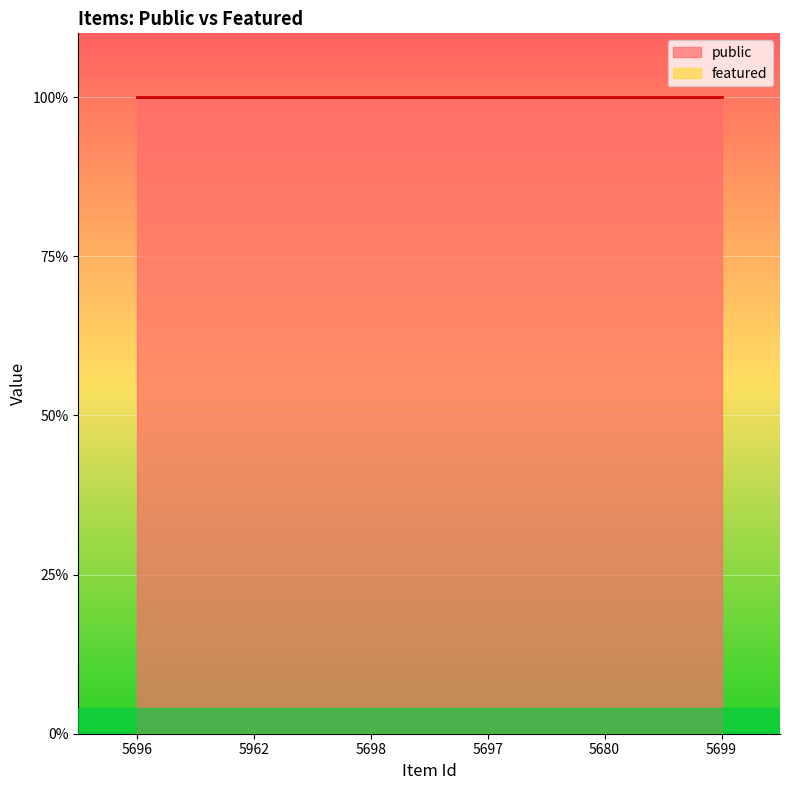

What is the label of the 3rd point from the right?

5697